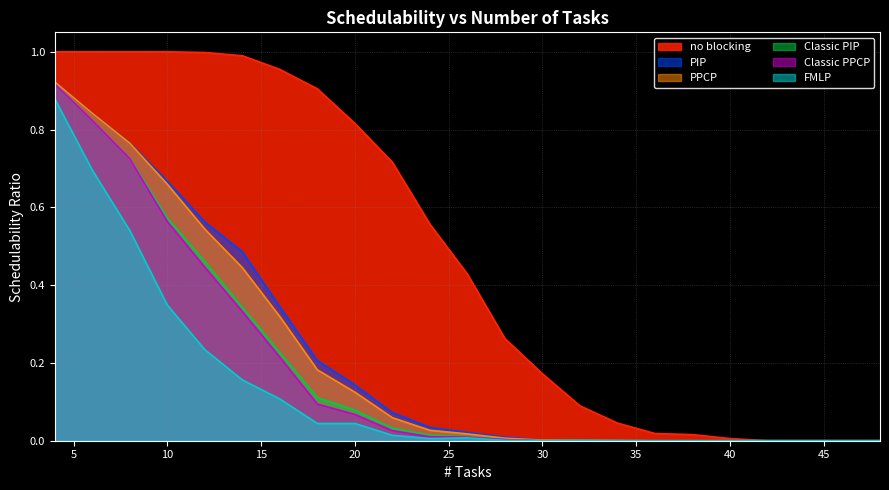

Reading right to left, transcribe all the data shown in this chart.

no blocking: 48=0.0	46=0.0	44=0.0	42=0.0	40=0.0	38=0.0	36=0.0	34=0.0	32=0.1	30=0.2	28=0.3	26=0.4	24=0.6	22=0.7	20=0.8	18=0.9	16=1.0	14=1.0	12=1.0	10=1.0	8=1.0	6=1.0	4=1.0
PIP: 48=0.0	46=0.0	44=0.0	42=0.0	40=0.0	38=0.0	36=0.0	34=0.0	32=0.0	30=0.0	28=0.0	26=0.0	24=0.0	22=0.1	20=0.1	18=0.2	16=0.3	14=0.5	12=0.6	10=0.7	8=0.8	6=0.8	4=0.9
PPCP: 48=0.0	46=0.0	44=0.0	42=0.0	40=0.0	38=0.0	36=0.0	34=0.0	32=0.0	30=0.0	28=0.0	26=0.0	24=0.0	22=0.1	20=0.1	18=0.2	16=0.3	14=0.4	12=0.5	10=0.7	8=0.8	6=0.8	4=0.9
Classic PIP: 48=0.0	46=0.0	44=0.0	42=0.0	40=0.0	38=0.0	36=0.0	34=0.0	32=0.0	30=0.0	28=0.0	26=0.0	24=0.0	22=0.0	20=0.1	18=0.1	16=0.2	14=0.3	12=0.5	10=0.6	8=0.7	6=0.8	4=0.9
Classic PPCP: 48=0.0	46=0.0	44=0.0	42=0.0	40=0.0	38=0.0	36=0.0	34=0.0	32=0.0	30=0.0	28=0.0	26=0.0	24=0.0	22=0.0	20=0.1	18=0.1	16=0.2	14=0.3	12=0.4	10=0.6	8=0.7	6=0.8	4=0.9
FMLP: 48=0.0	46=0.0	44=0.0	42=0.0	40=0.0	38=0.0	36=0.0	34=0.0	32=0.0	30=0.0	28=0.0	26=0.0	24=0.0	22=0.0	20=0.0	18=0.0	16=0.1	14=0.2	12=0.2	10=0.3	8=0.5	6=0.7	4=0.9